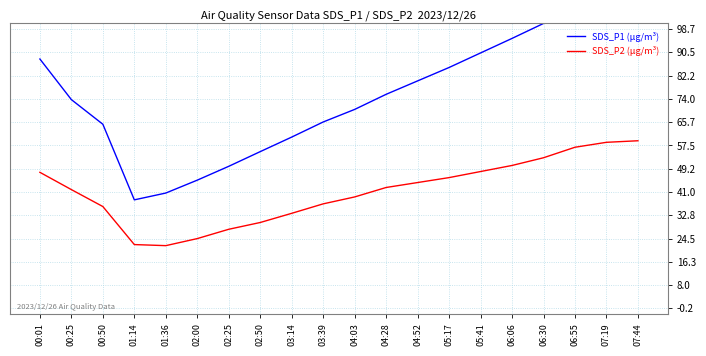

At 00:50, list the series in order from smallest to largest.

SDS_P2 (µg/m³), SDS_P1 (µg/m³)